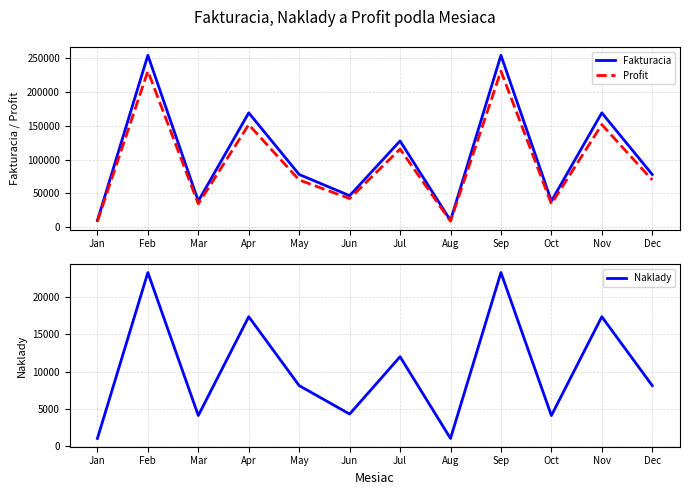

Is it true that Fakturacia equals 38700 at Mar?

True